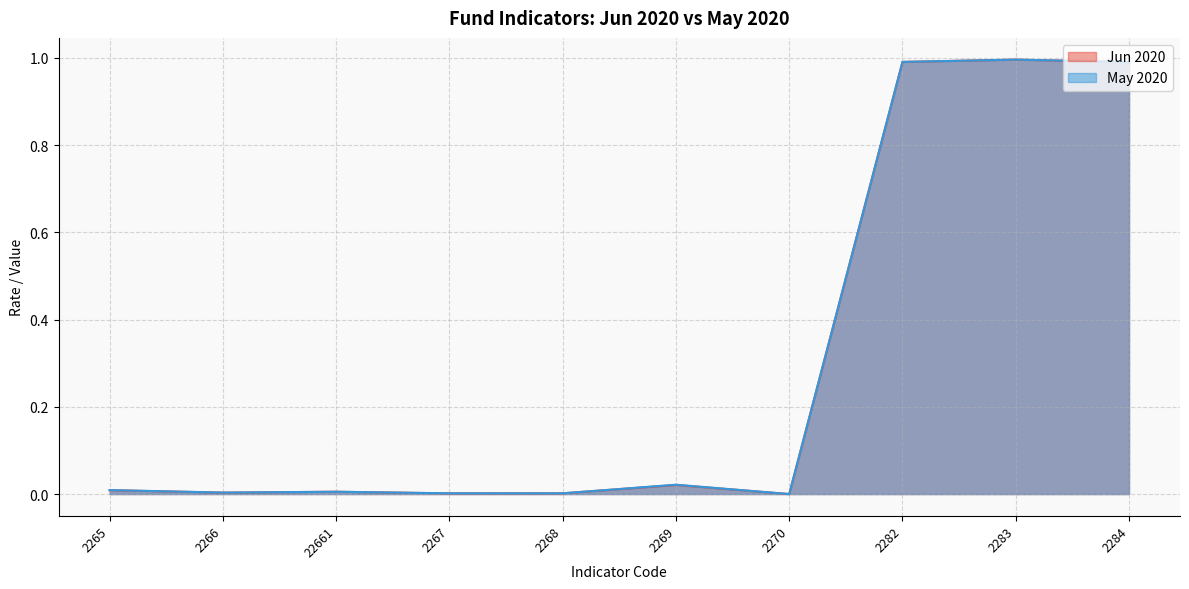

What is the difference between the second highest and minimum values in the May 2020 series?

1.0